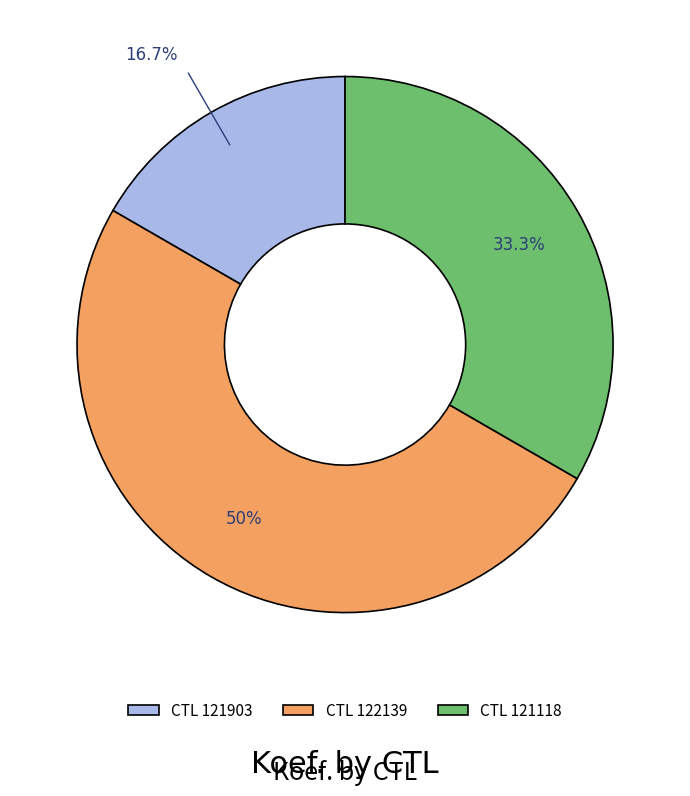

How many segments does this pie chart have?

3